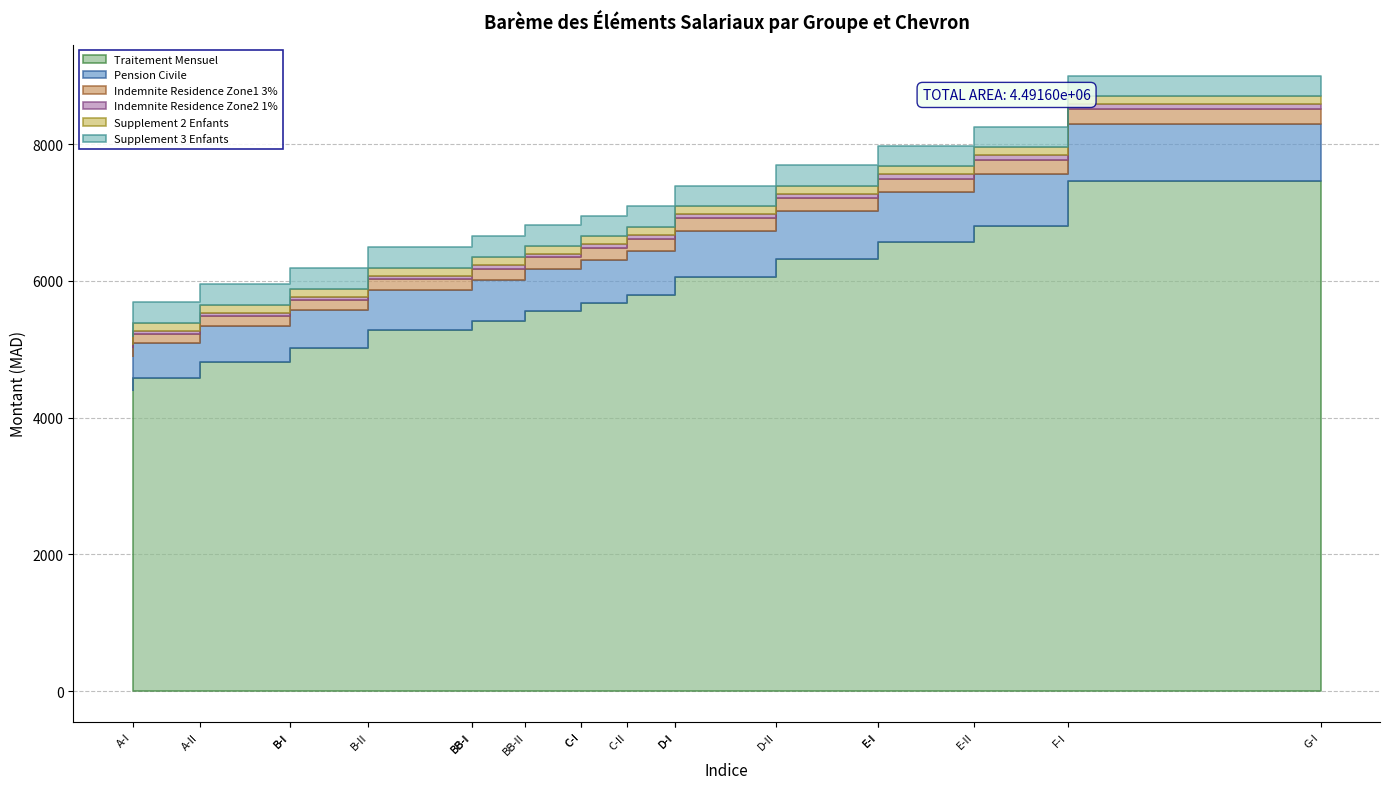

The value of Indemnite Residence Zone1 3% at B-I is 212.5. True or false?

False